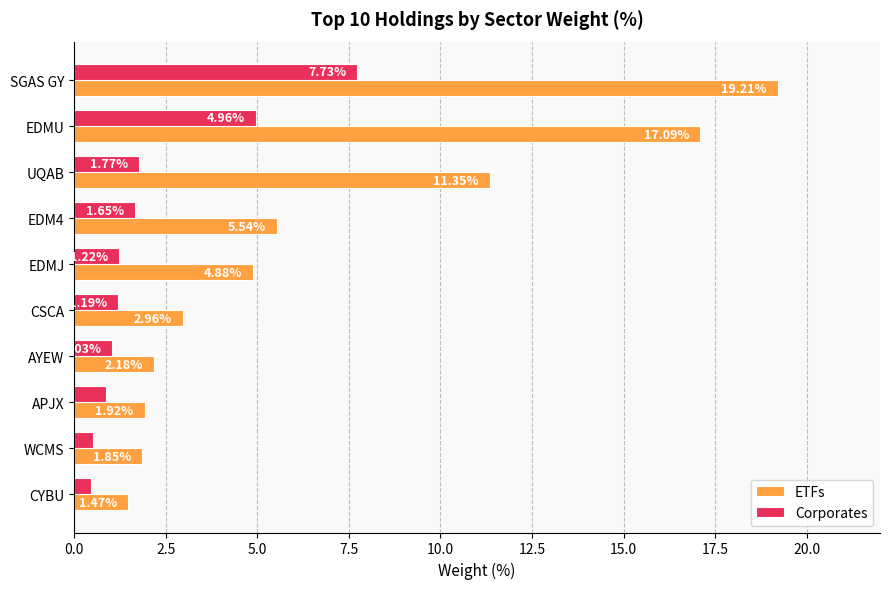

What is the difference between the maximum and second lowest values in the ETFs series?

17.4